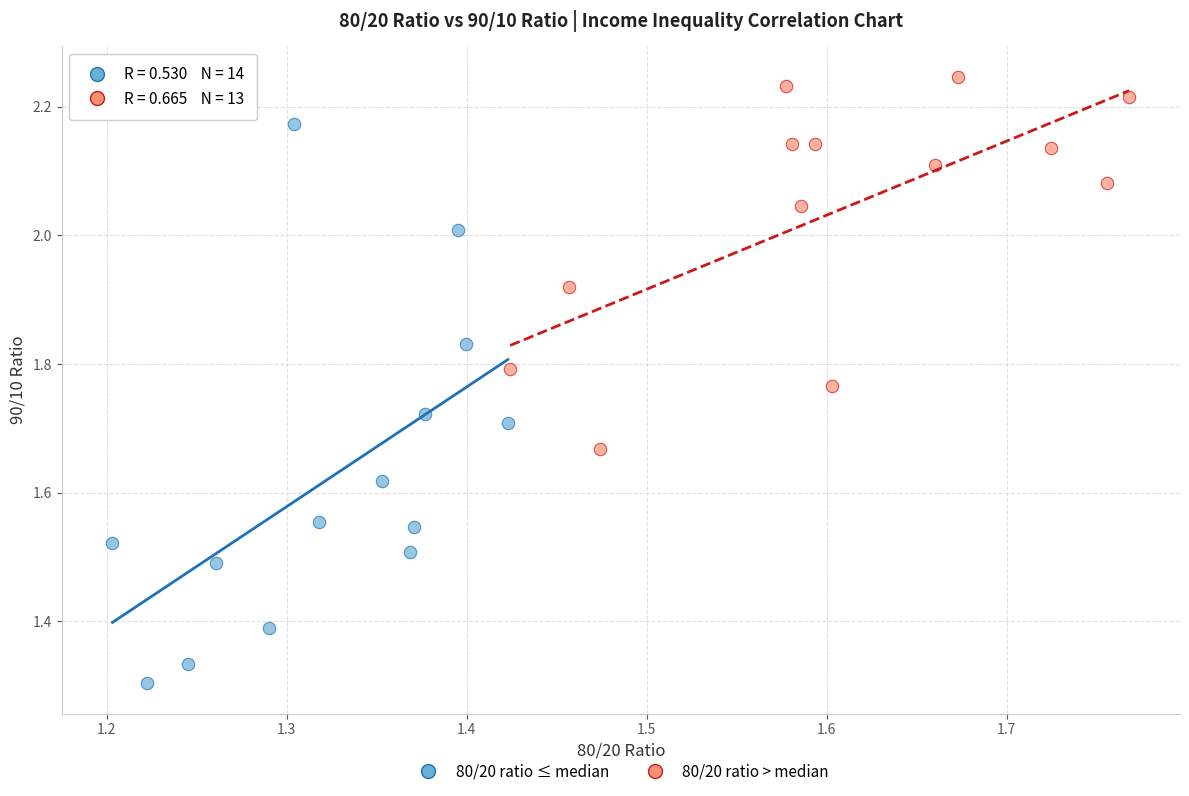

What are all the series names shown in the legend?

80/20 ratio ≤ median, 80/20 ratio > median